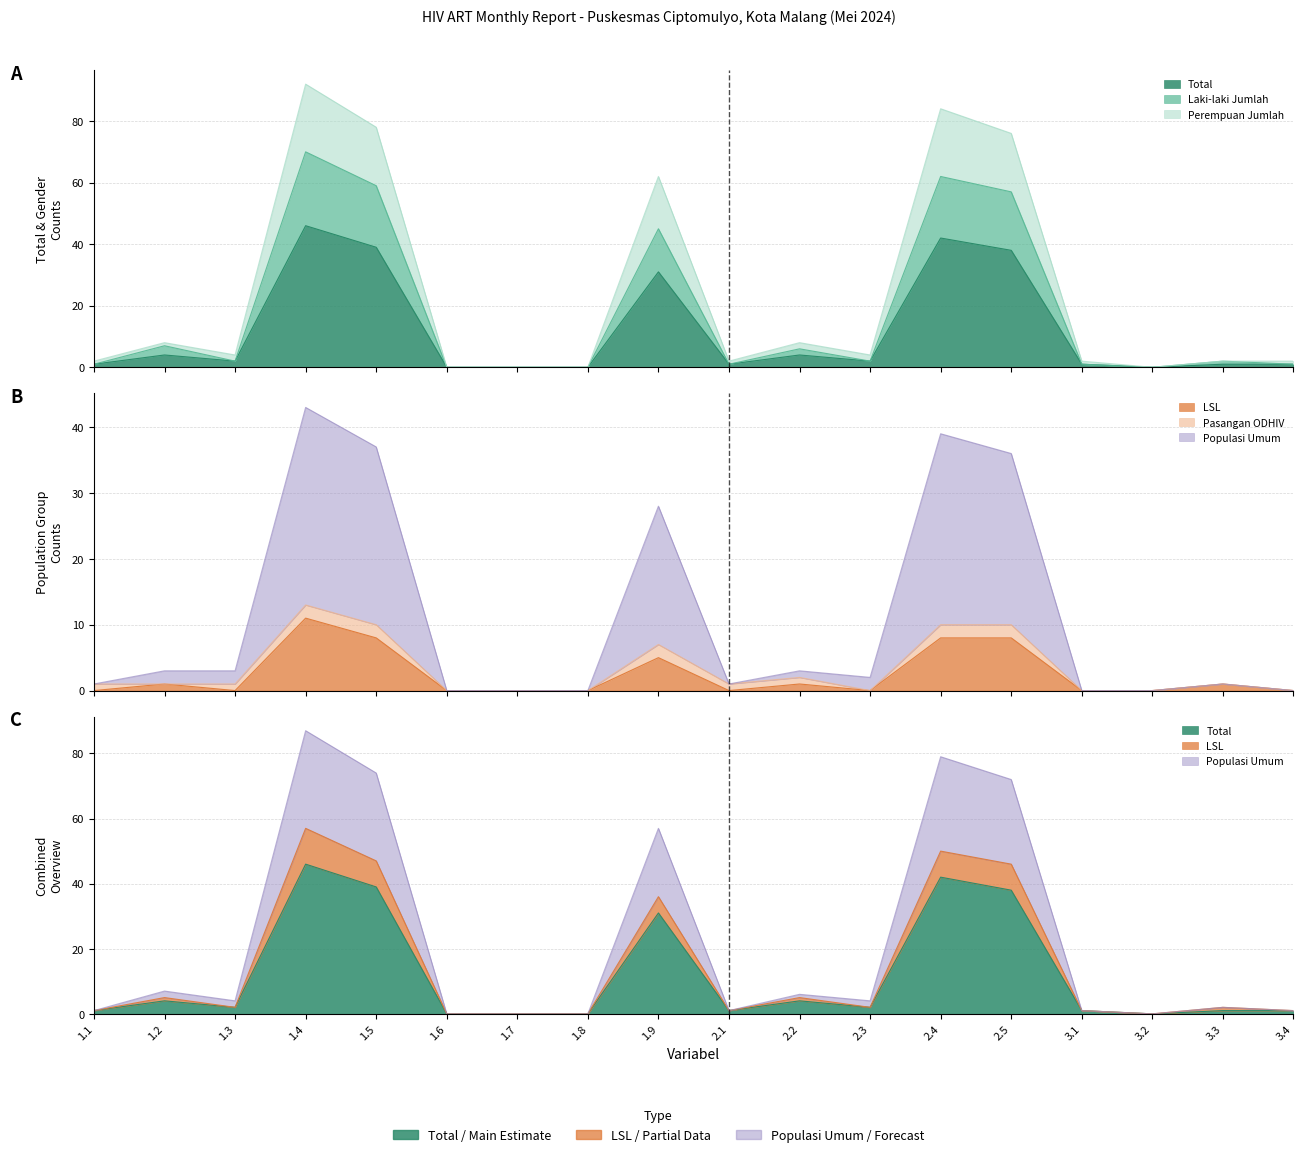

Between 1.3 and 3.3, which series saw the biggest shift?

Perempuan Jumlah